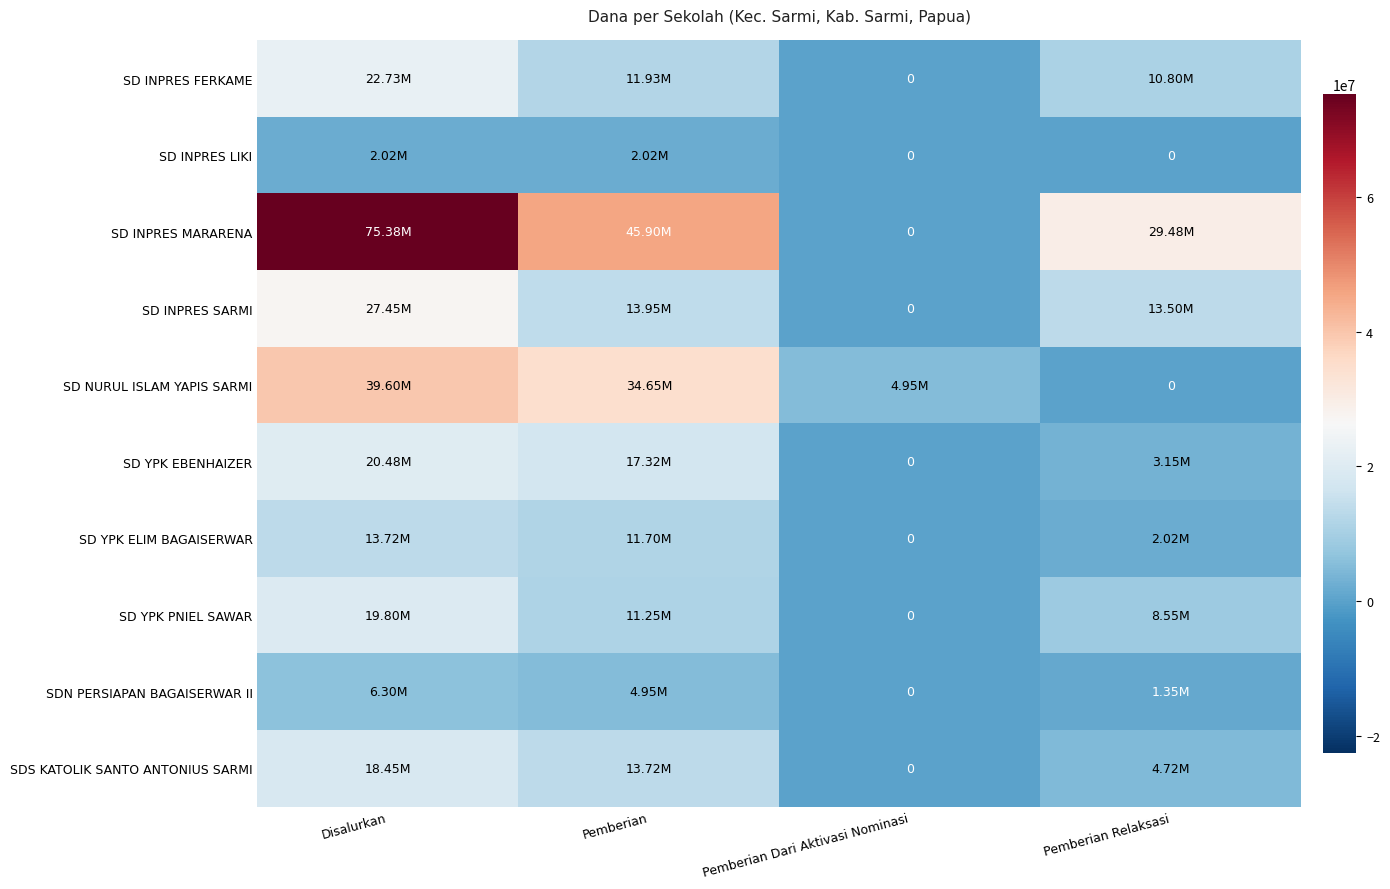

At which category is the sum across all series the highest?

Disalurkan